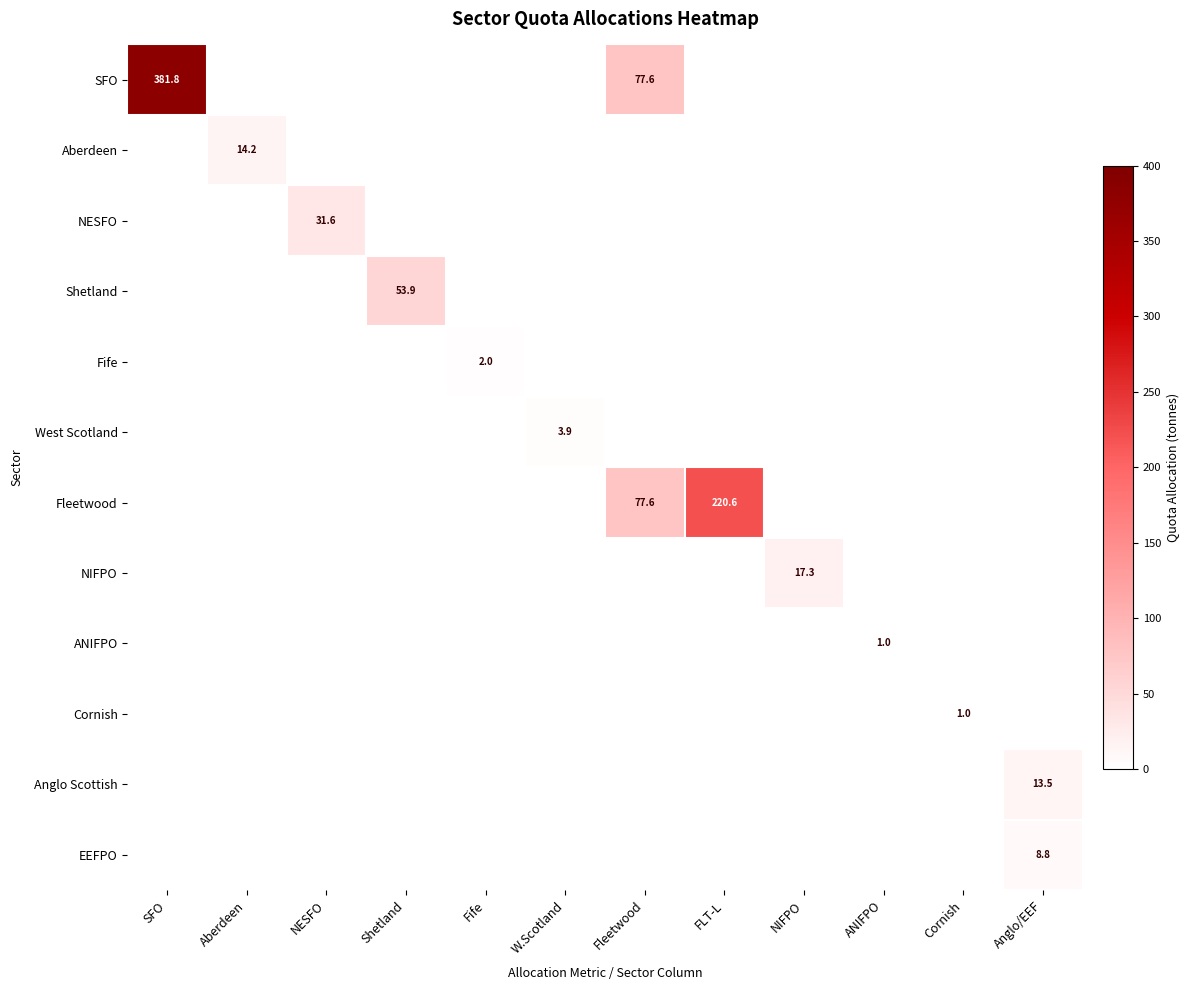

What is the total value across all series at FLT-L?

220.6